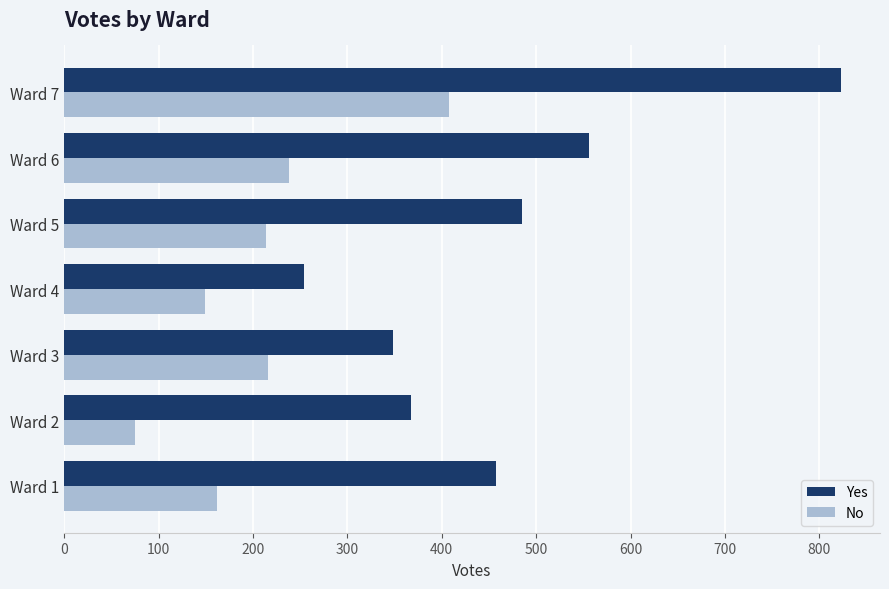

What is the average value of the Yes series?

470